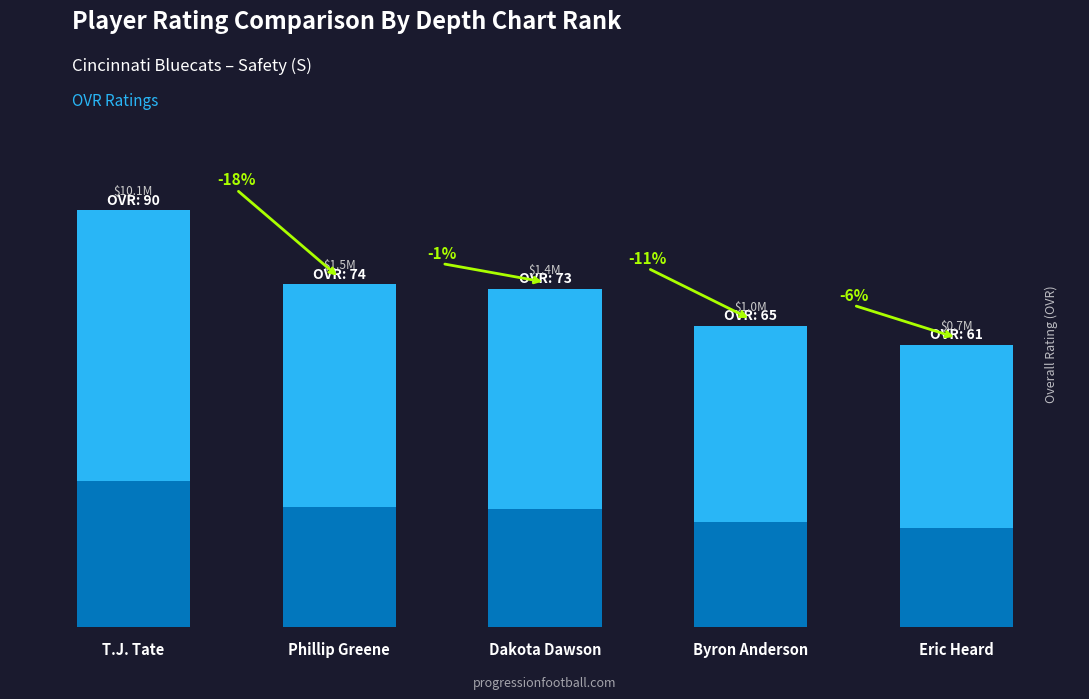

What is the label of the 4th bar from the right?

Phillip Greene